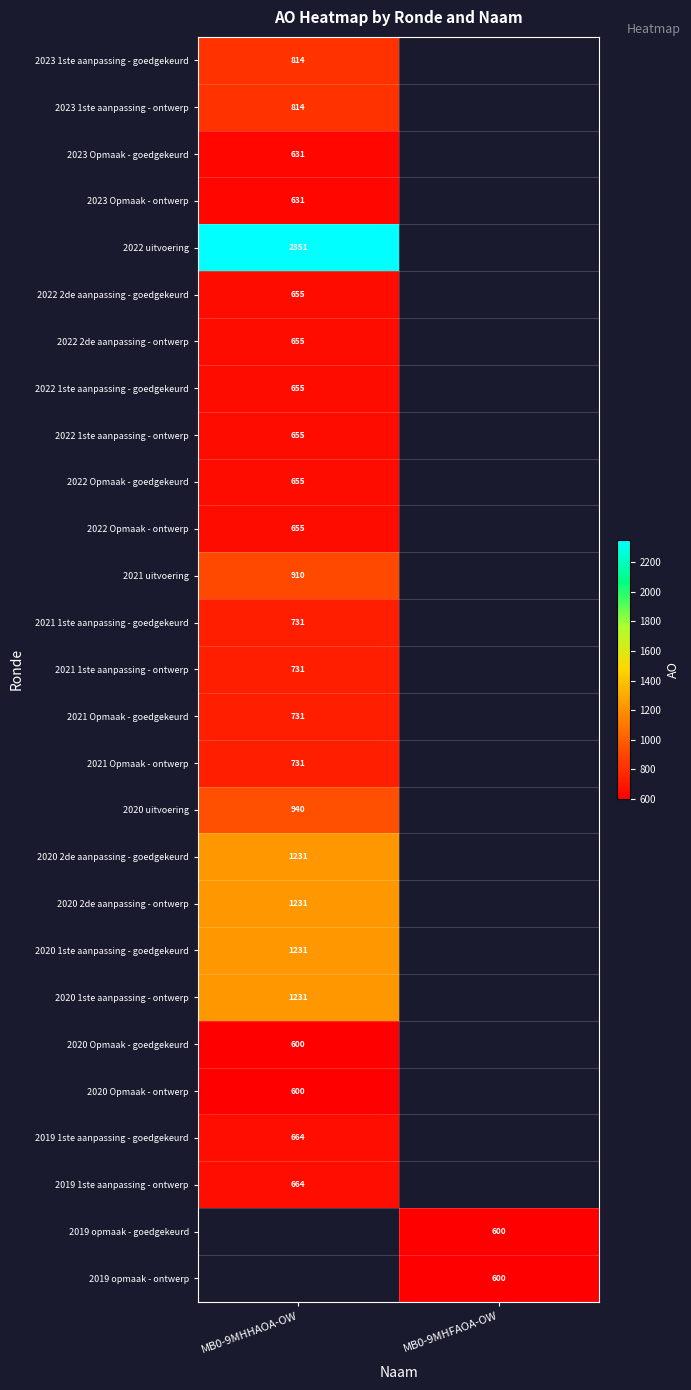

True or false: 2019 opmaak - ontwerp has a value of 369.6 at MB0-9MHFAOA-OW.

False